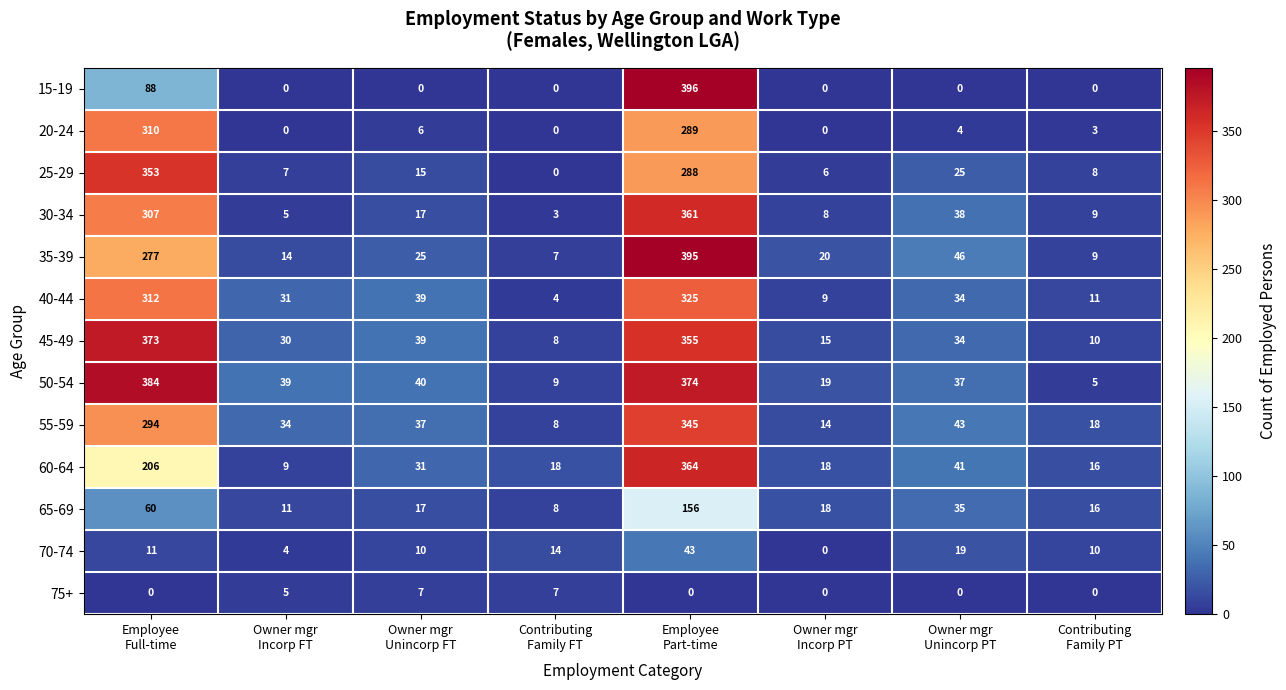

Which series has the widest spread of values?

15-19